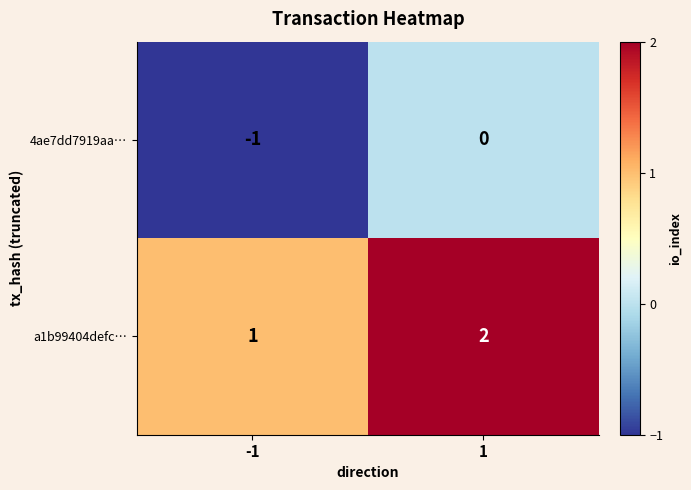

What is the sum of all a1b99404defc… values?

3